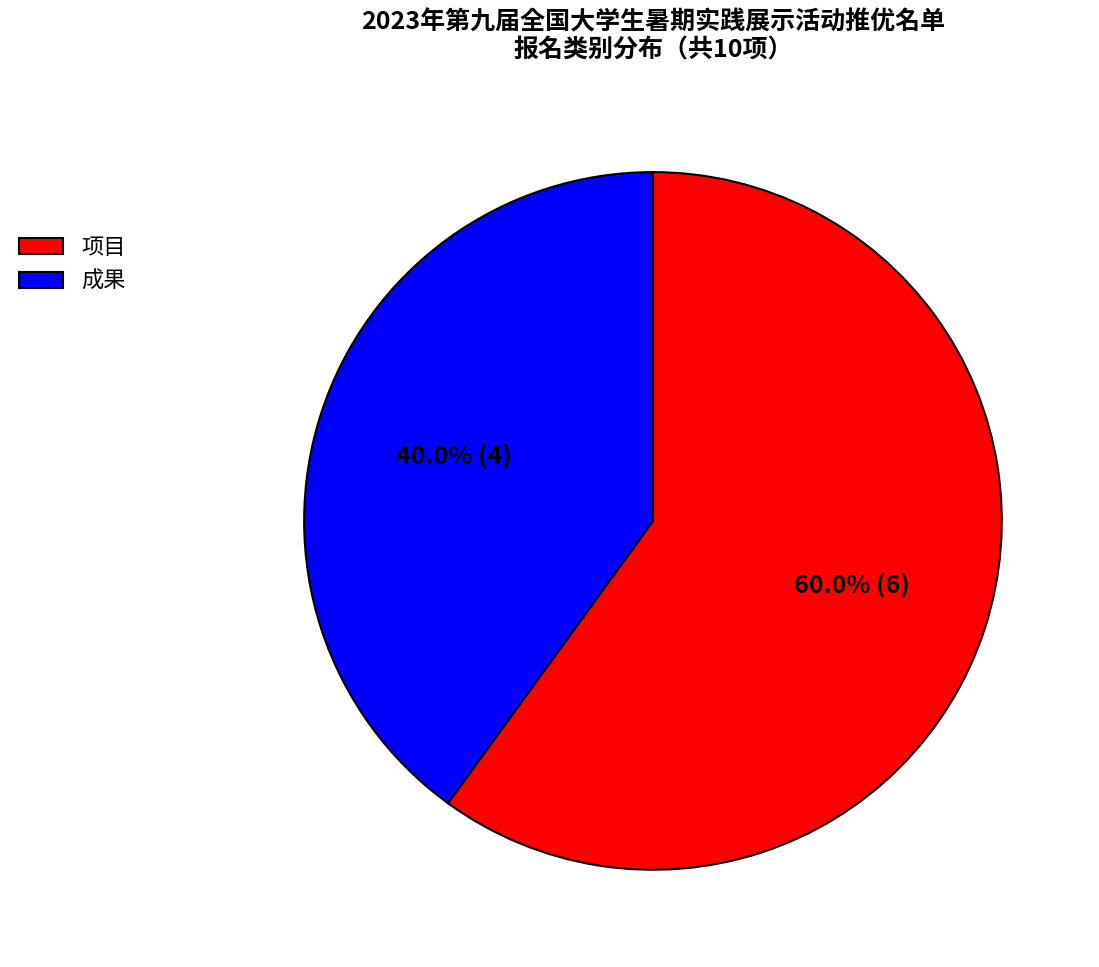

What is the ratio of the value at 成果 to the value at 项目?

0.7